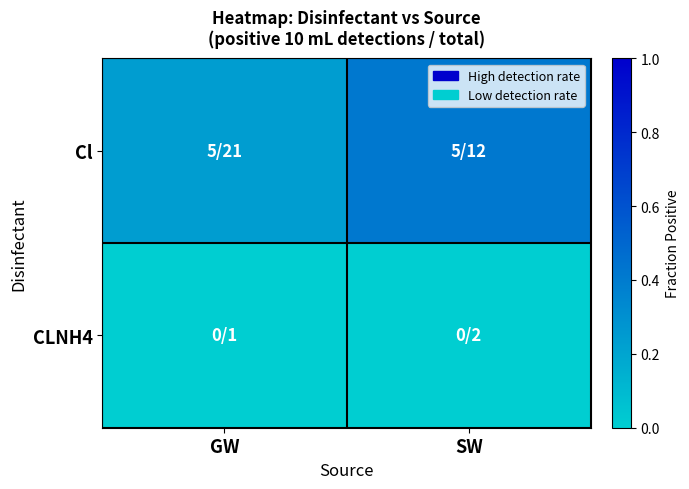

What is the spread (max minus min) of values at GW?

0.2